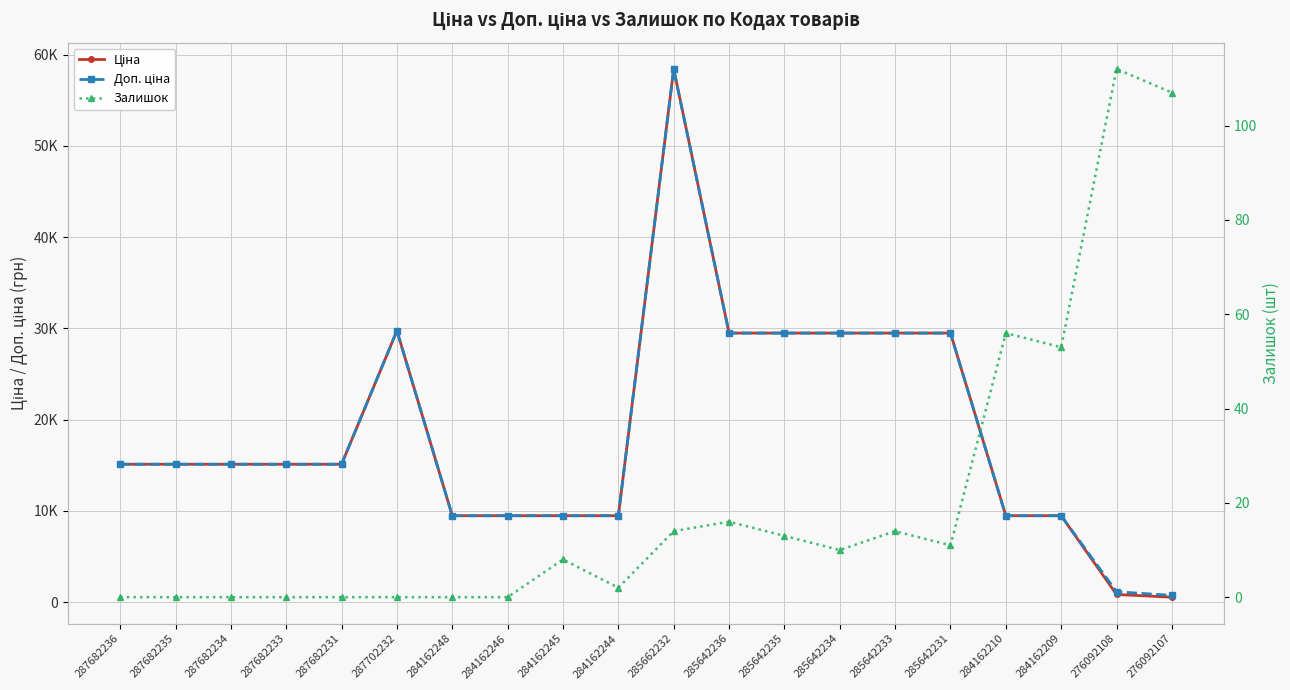

What is the average value of the Ціна series?

18475.6